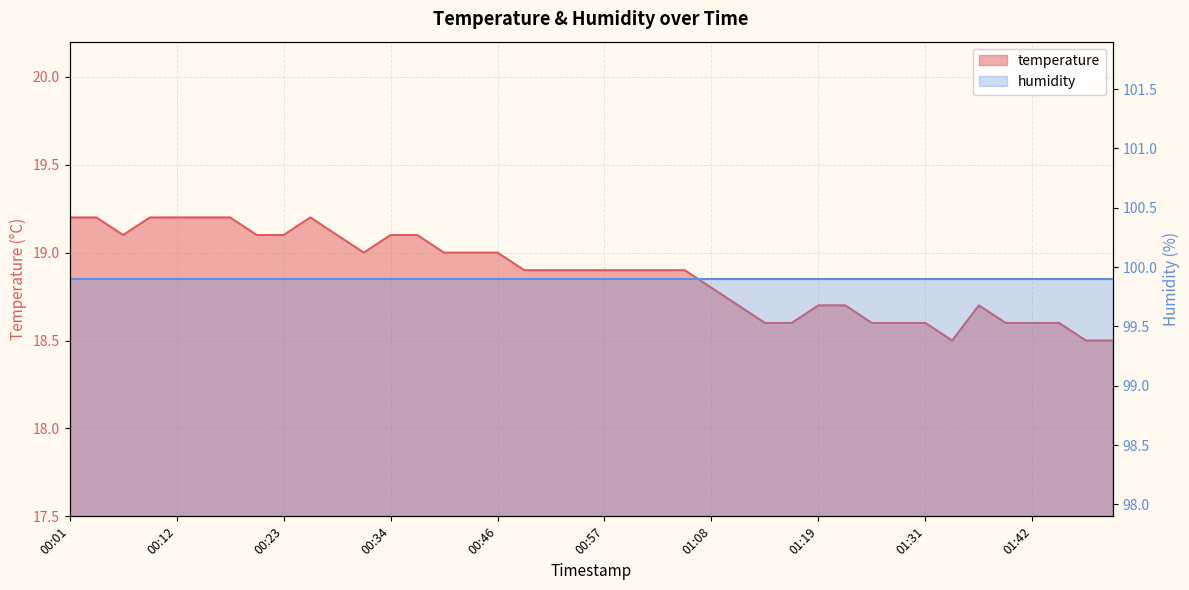

Reading left to right, what are all the values shown in this chart?

00:01=19.2	00:04=19.2	00:07=19.1	00:09=19.2	00:12=19.2	00:15=19.2	00:18=19.2	00:20=19.1	00:23=19.1	00:26=19.2	00:29=19.1	00:32=19.0	00:34=19.1	00:37=19.1	00:40=19.0	00:43=19.0	00:46=19.0	00:48=18.9	00:51=18.9	00:54=18.9	00:57=18.9	01:00=18.9	01:03=18.9	01:05=18.9	01:08=18.8	01:11=18.7	01:14=18.6	01:17=18.6	01:19=18.7	01:22=18.7	01:25=18.6	01:28=18.6	01:31=18.6	01:33=18.5	01:36=18.7	01:39=18.6	01:42=18.6	01:45=18.6	01:47=18.5	01:50=18.5